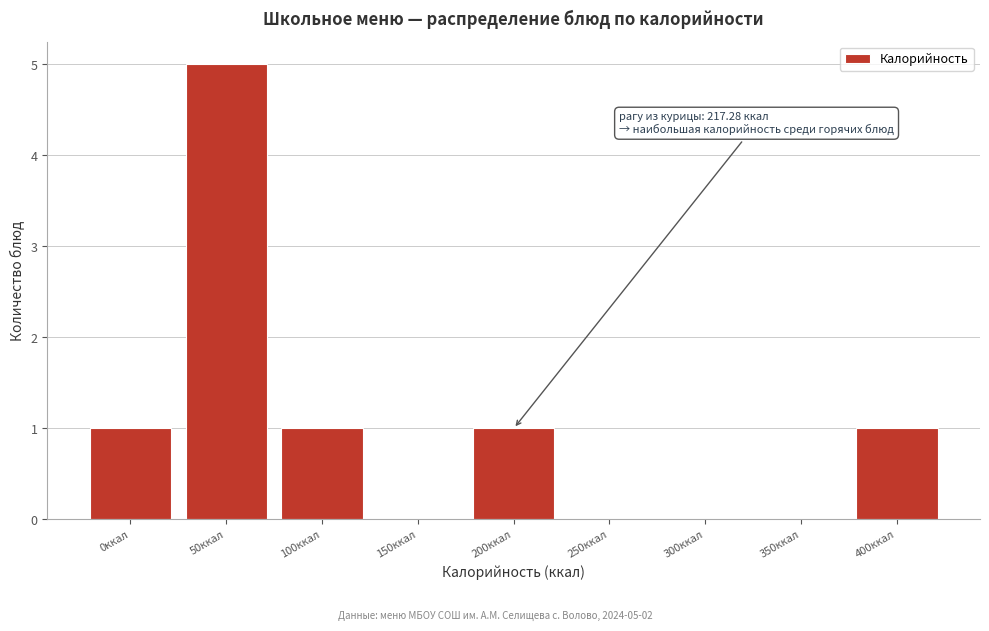

Reading left to right, transcribe all the data shown in this chart.

0ккал=1	50ккал=5	100ккал=1	150ккал=0	200ккал=1	250ккал=0	300ккал=0	350ккал=0	400ккал=1